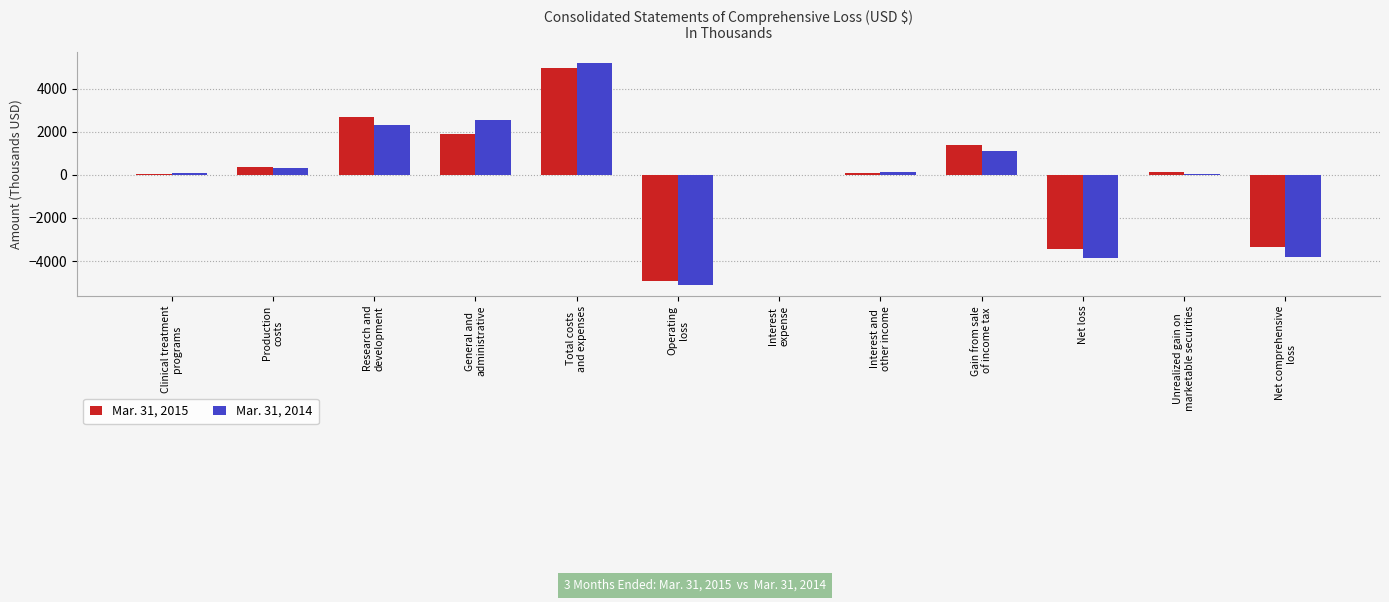

Is it true that Mar. 31, 2014 equals 983 at Research and
development?

False